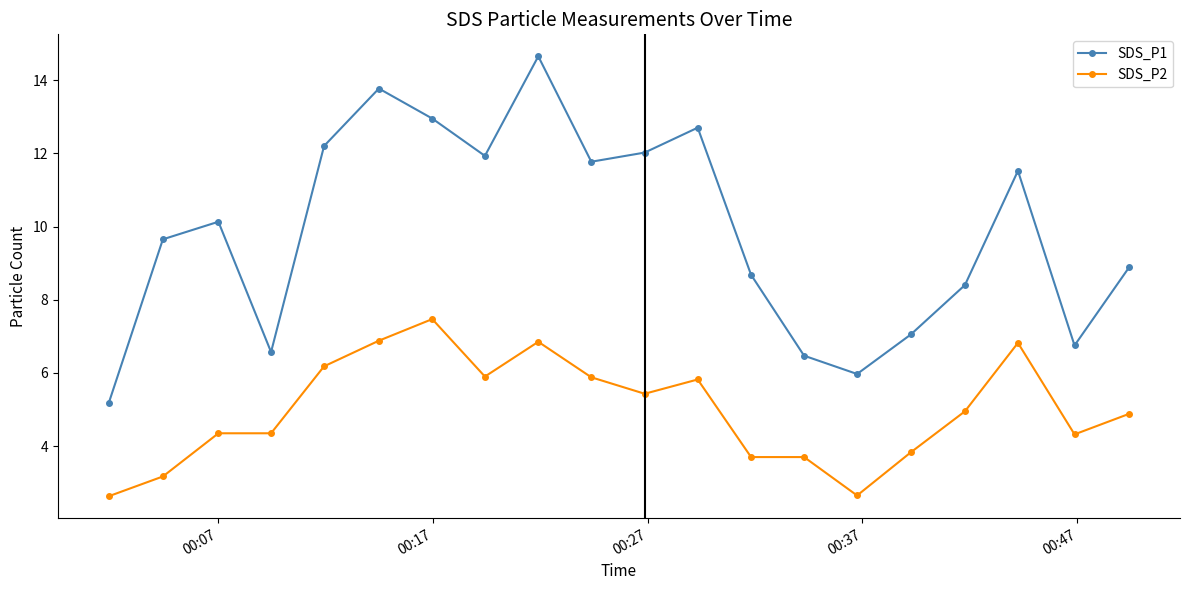

Which series has the widest spread of values?

SDS_P1